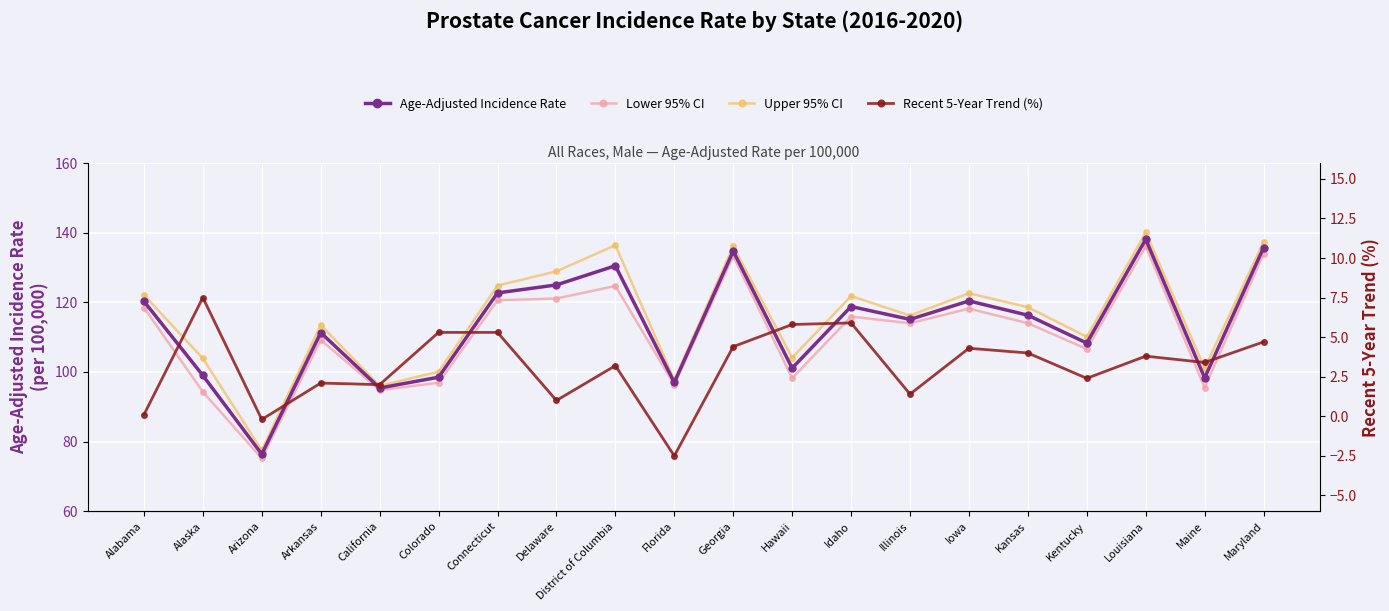

True or false: Age-Adjusted Incidence Rate and Upper 95% CI cross at least once.

False